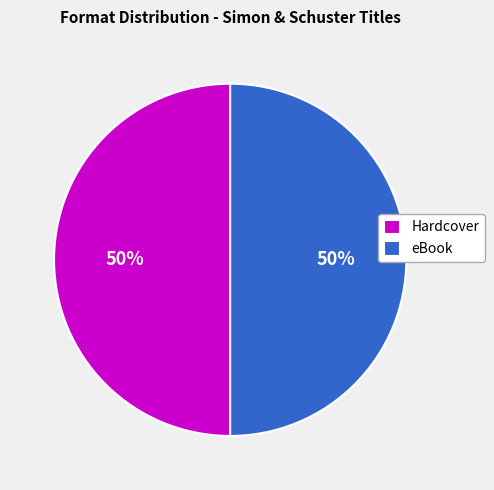

What percentage is the eBook slice, to the nearest percent?

50%